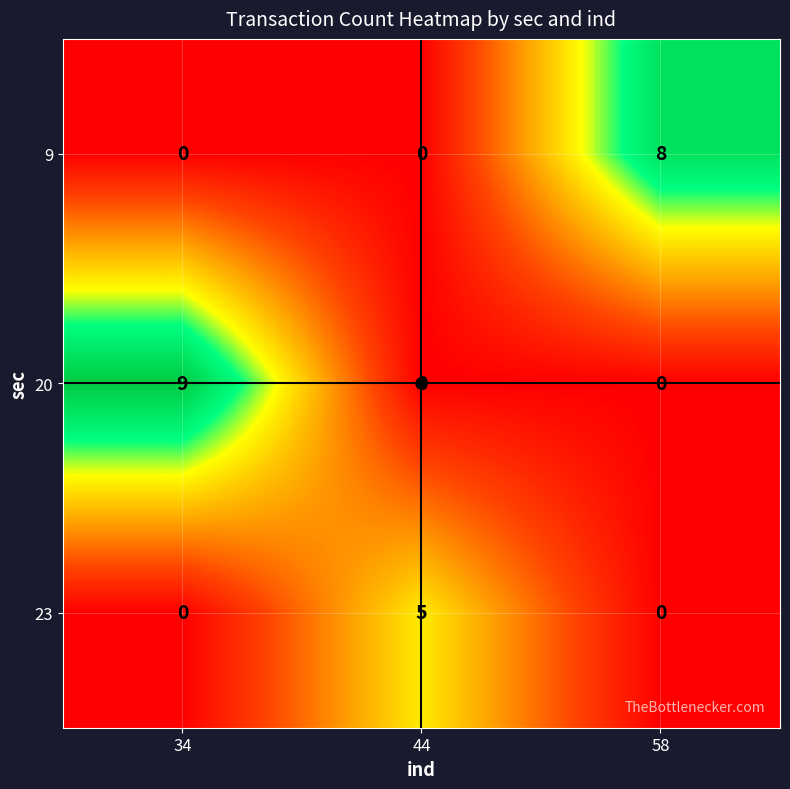

What is the difference between the maximum and minimum values in the 20 series?

9